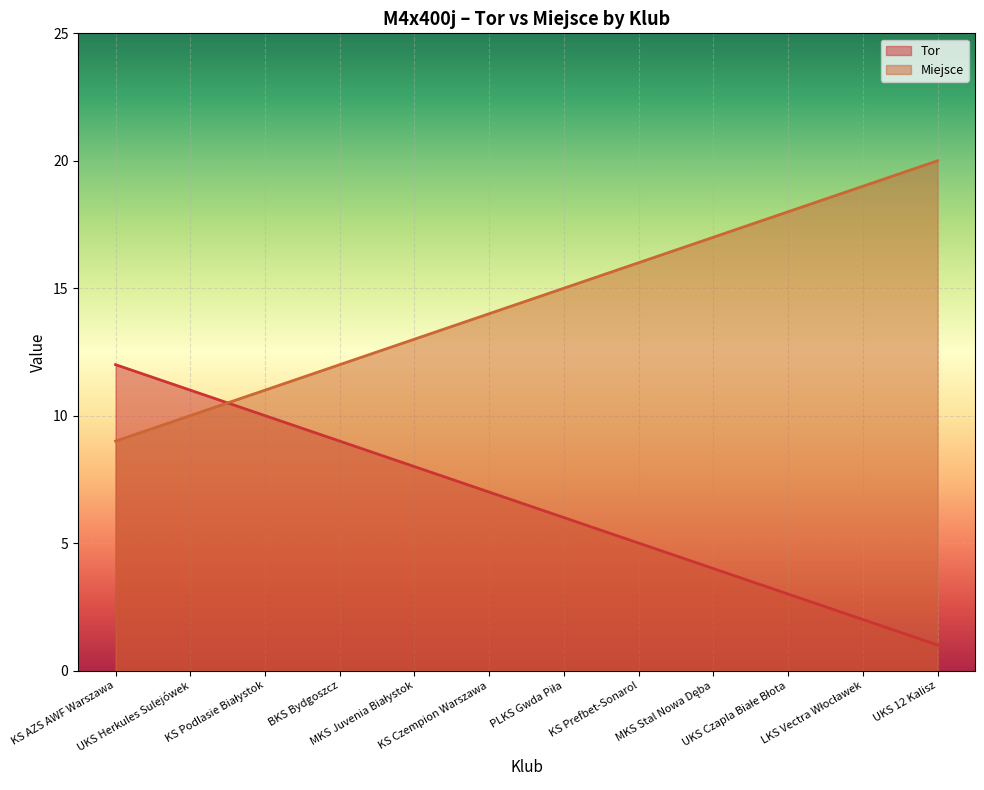

Read the Miejsce value at LKS Vectra Włocławek, to the nearest 10.

20